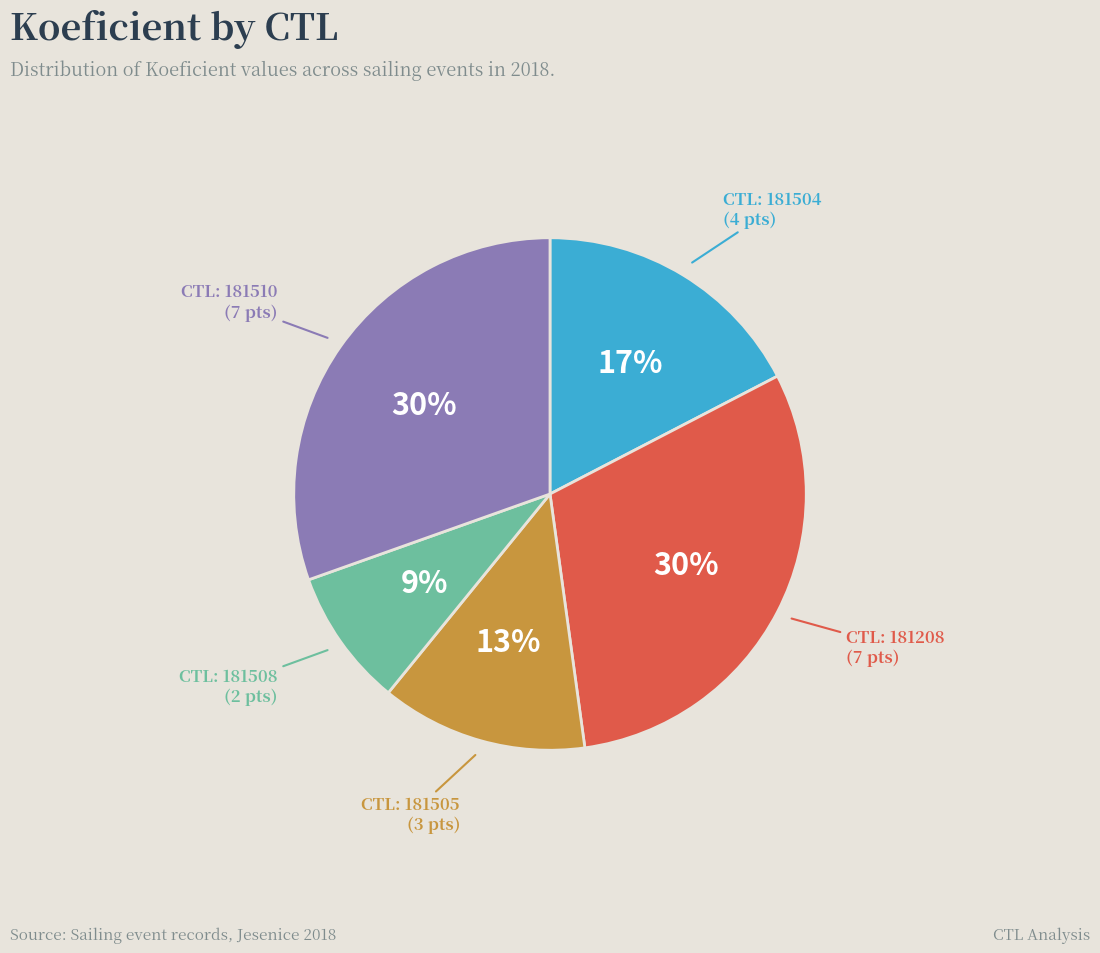

To the nearest percent, what is the average slice percentage?

20%